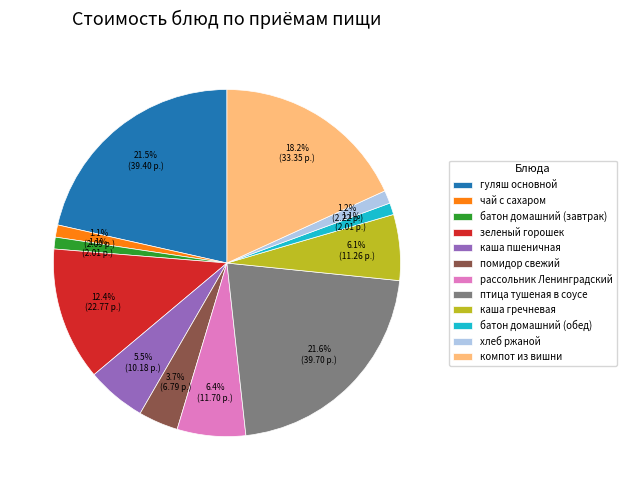

To the nearest percent, what portion does чай с сахаром represent?

1%